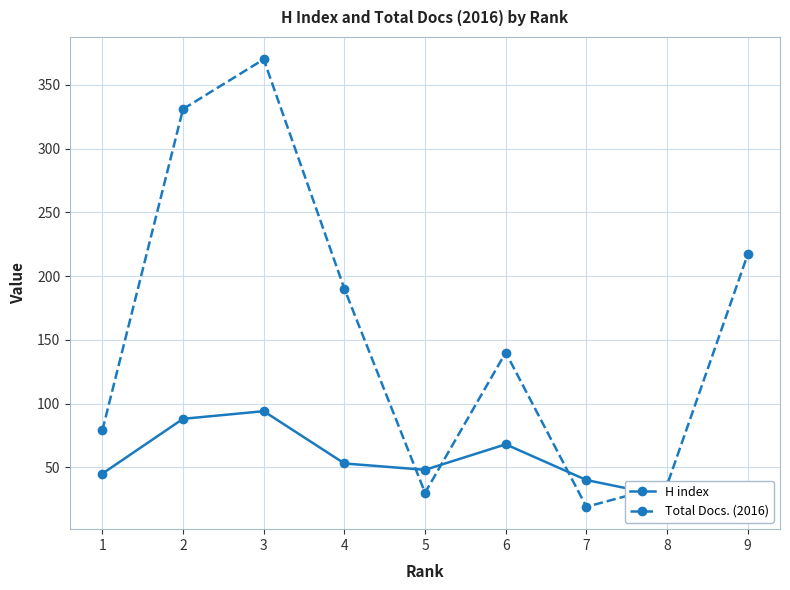

At which label does Total Docs. (2016) first exceed 140?

2